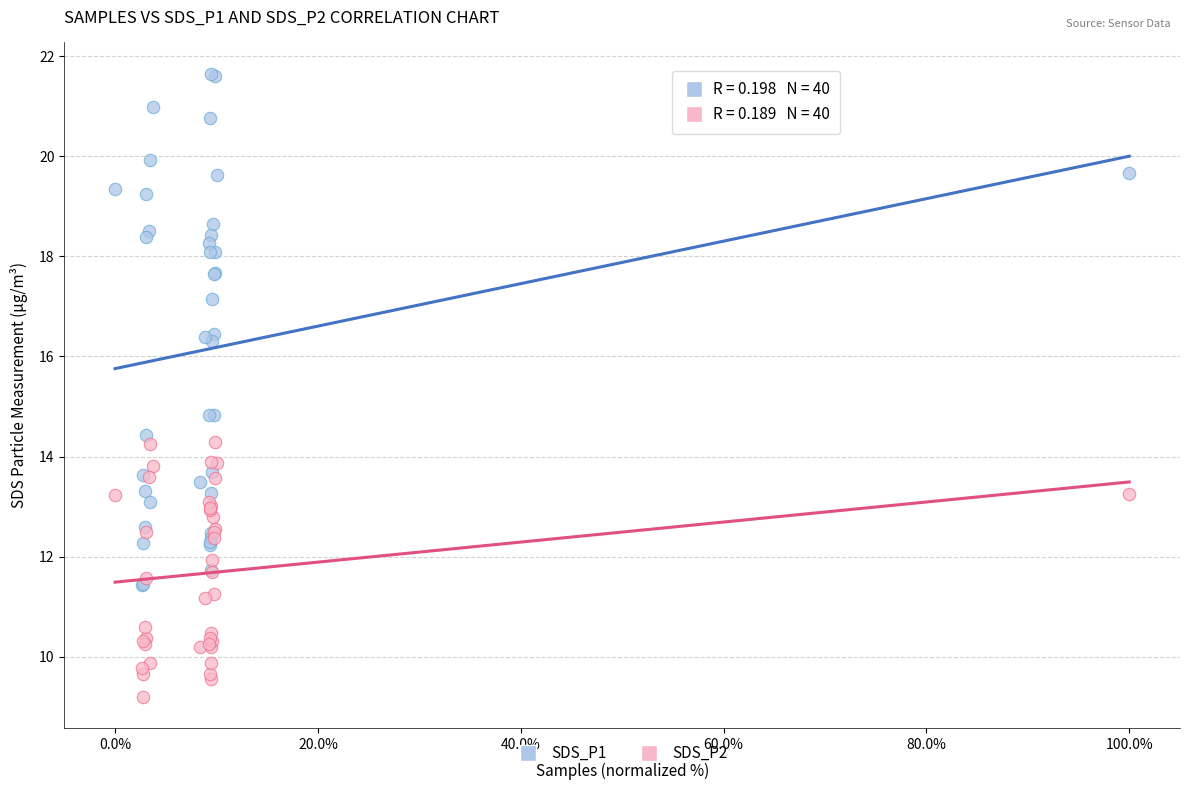

Which series contains the highest Y value?

SDS_P1